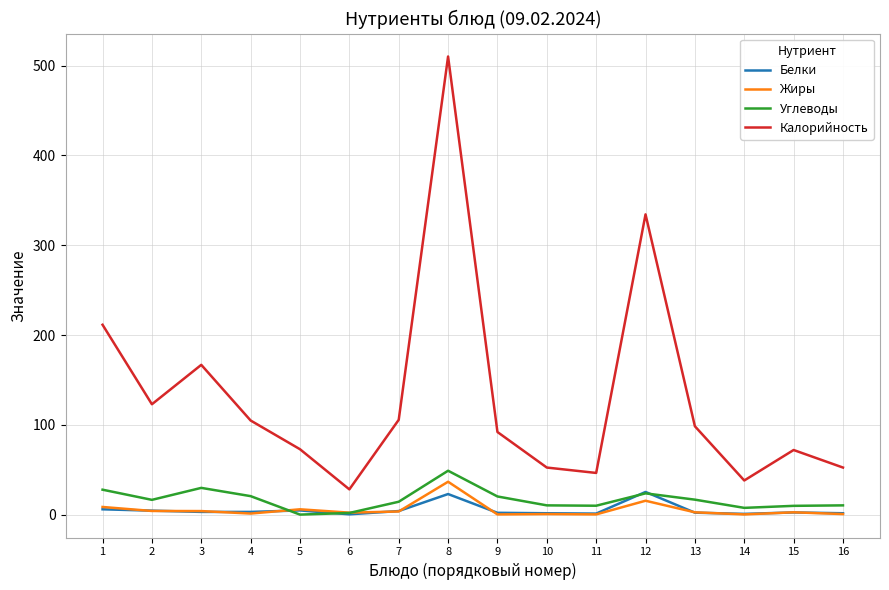

True or false: Углеводы and Калорийность intersect in this chart.

False